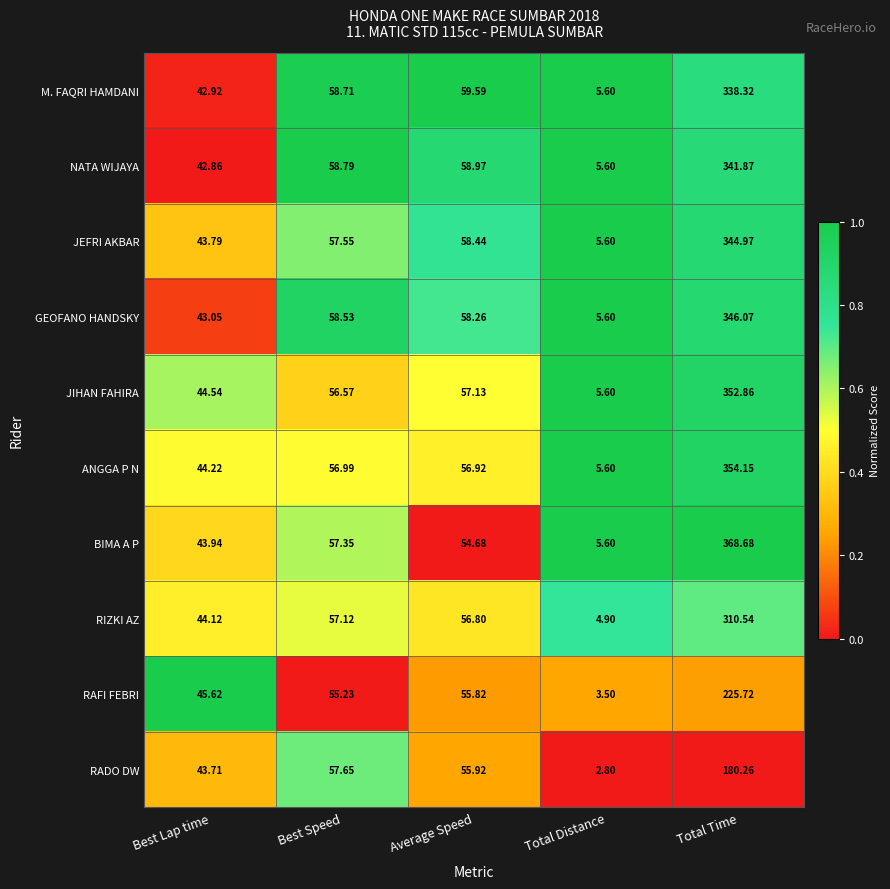

Which series has the largest total across all categories?

BIMA A P